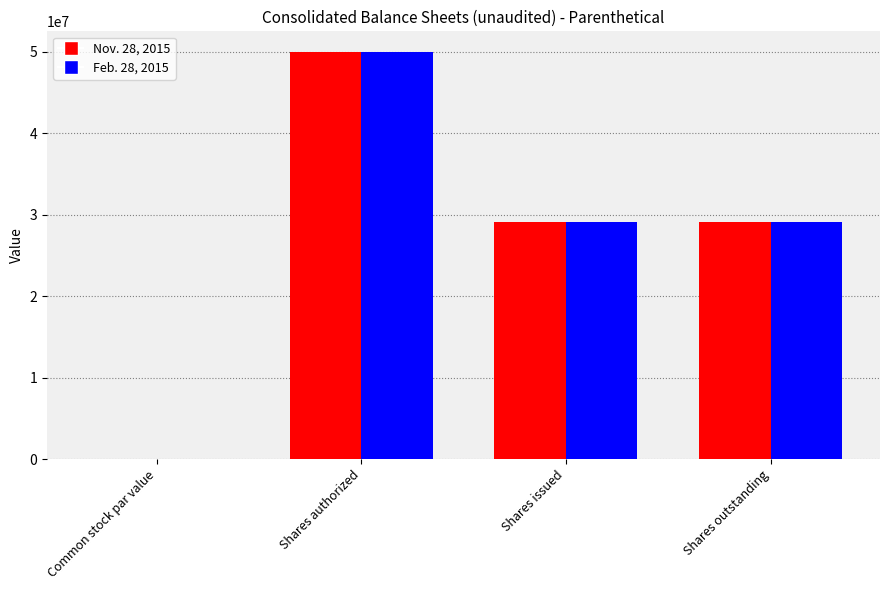

Which label corresponds to the largest value in the chart?

Shares authorized